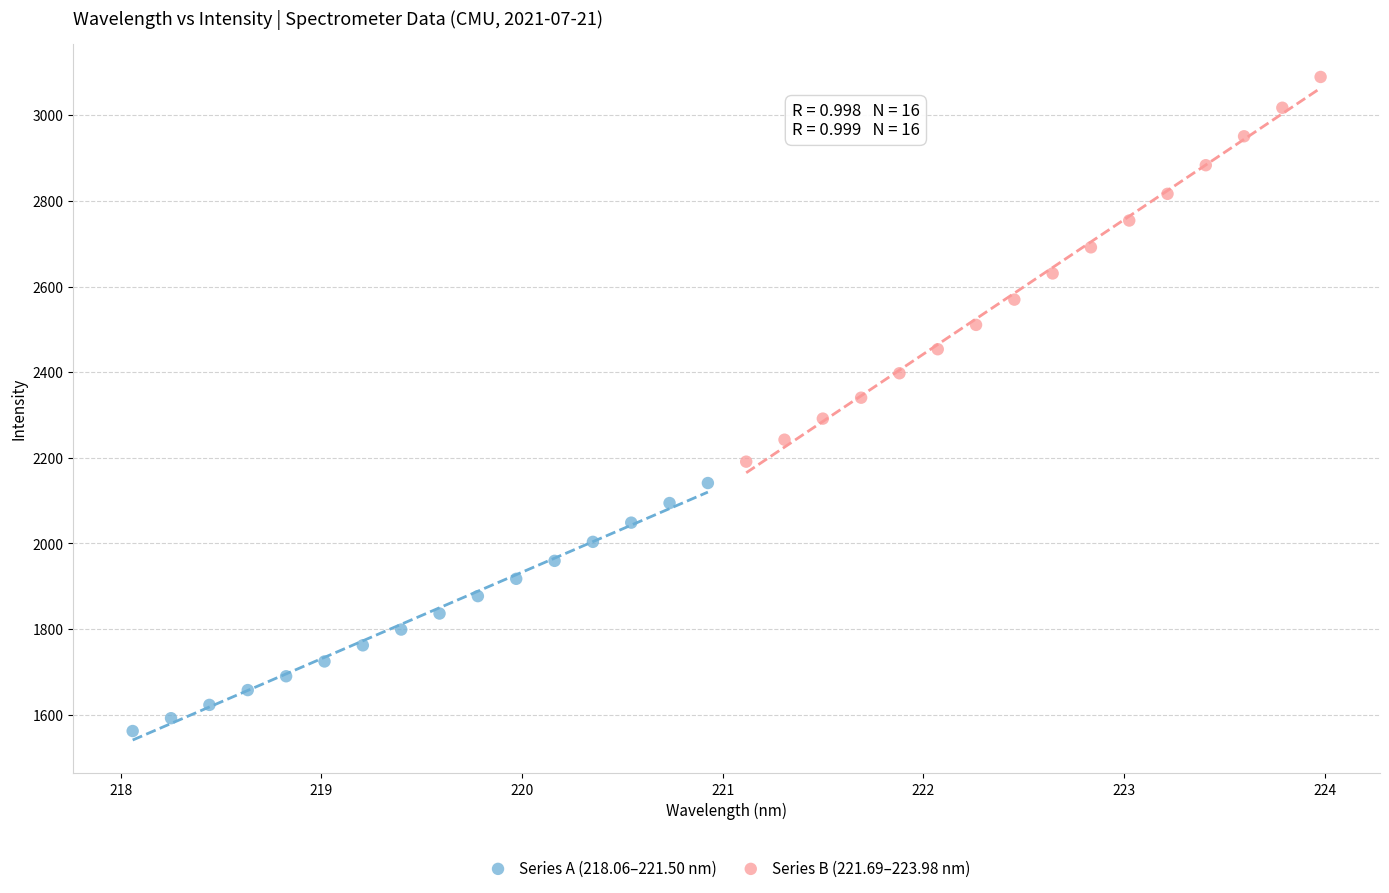

Which series contains the lowest Y value?

Series A (218.06–221.50 nm)